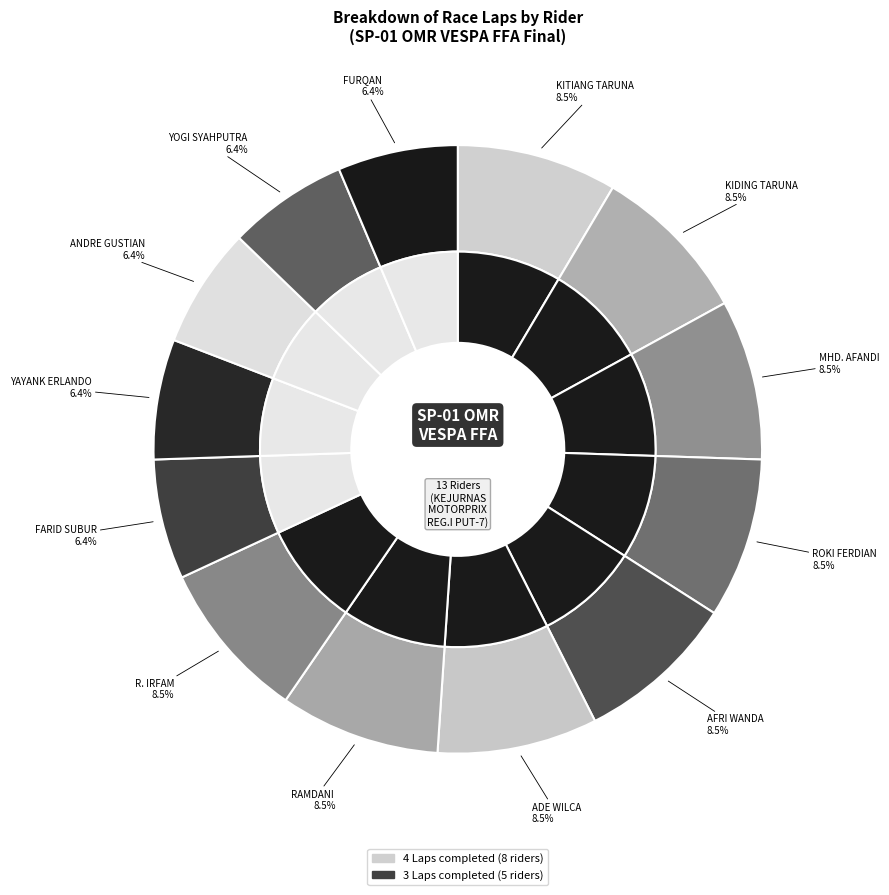

What percentage is the RAMDANI slice, to the nearest percent?

9%